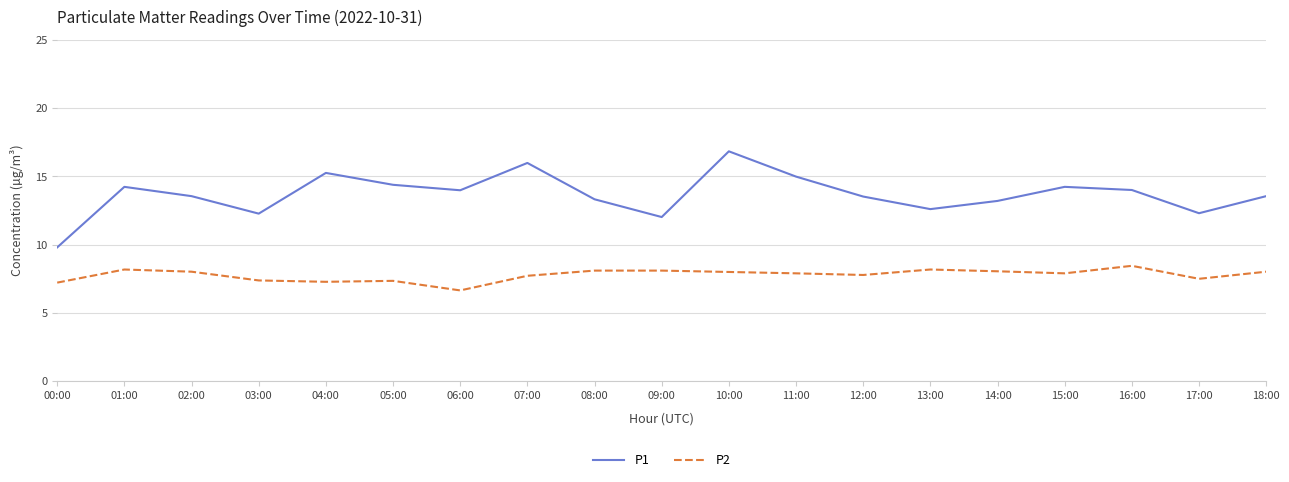

What is the difference between the maximum and minimum values in the P2 series?

1.8